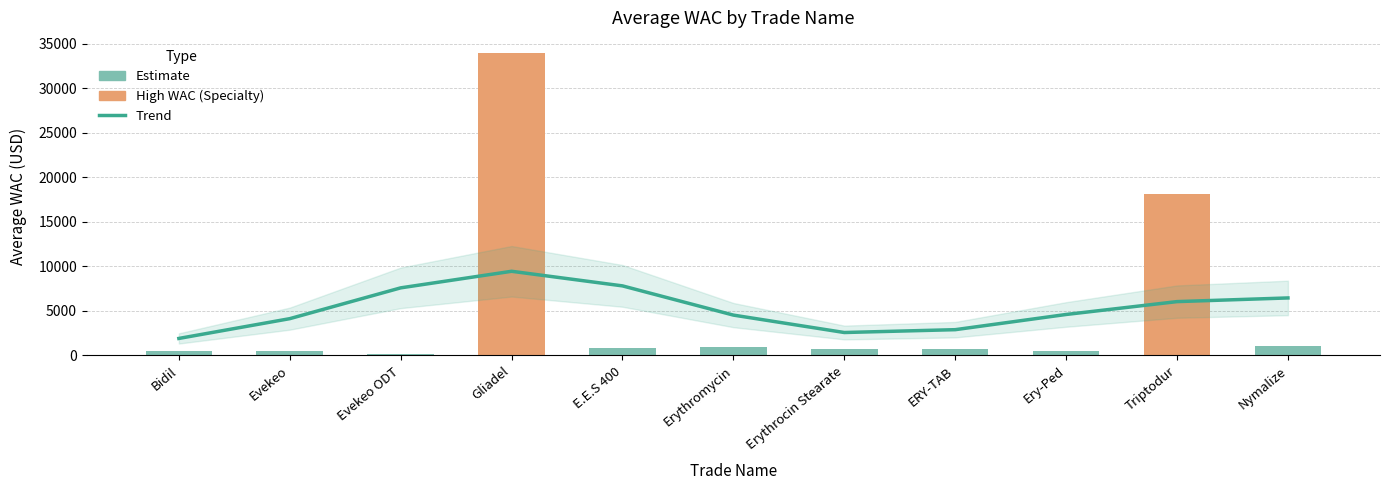

How many data points does each series have?

11